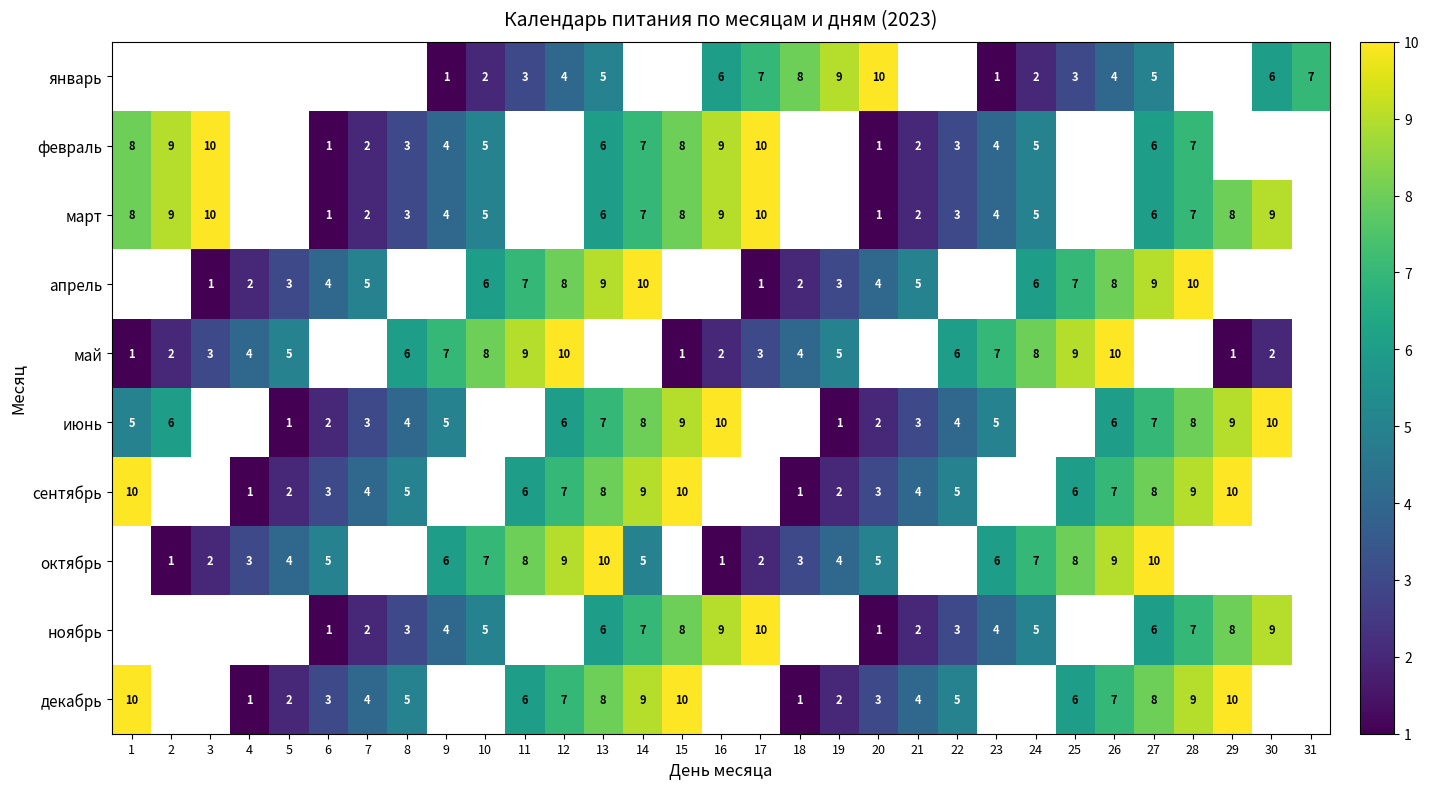

The value of март at 24 is 2. True or false?

False